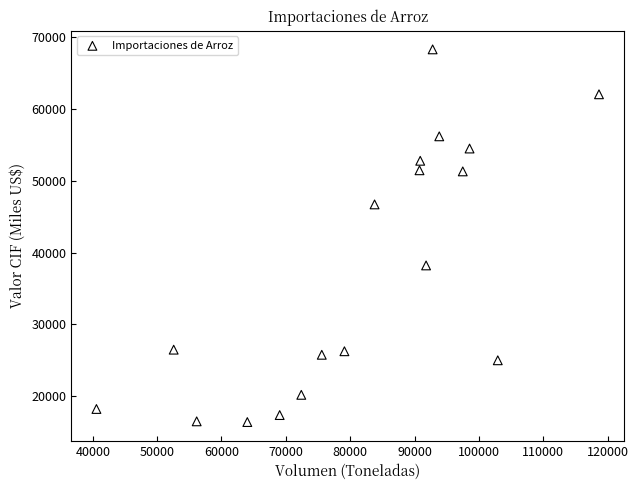

What is the range of X values (max minus min)?

78108.3